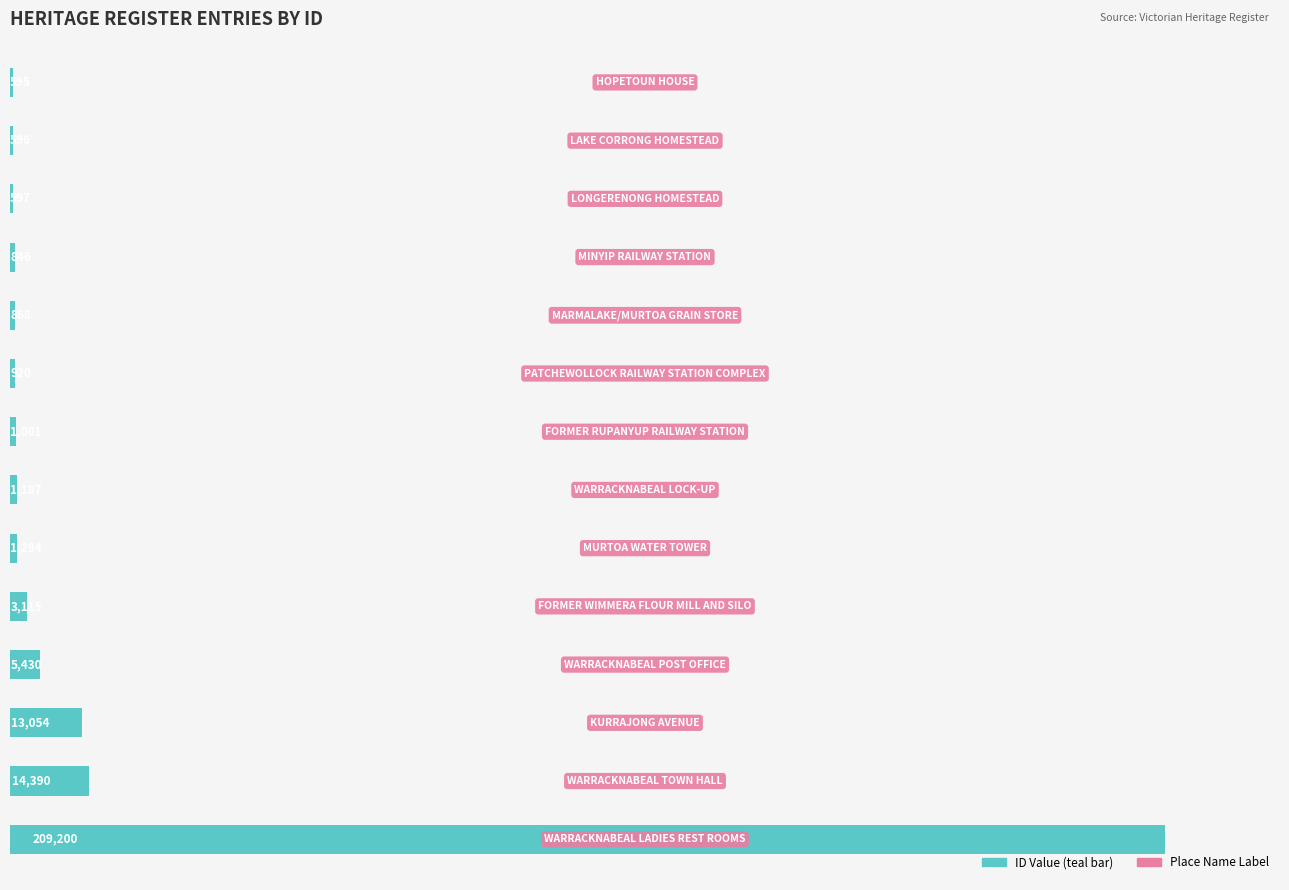

What is the greatest value displayed?

209200